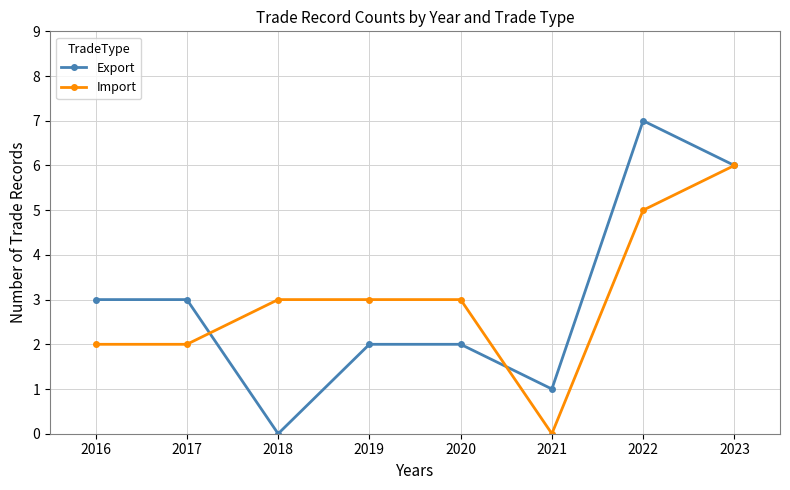

What is the value of the Export point at the 4th from the left?

2